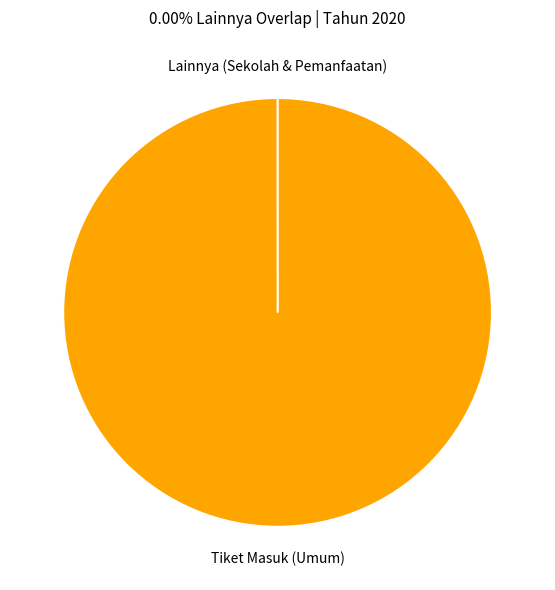

The Tiket Masuk (Umum) slice represents 91% of the pie. True or false?

False